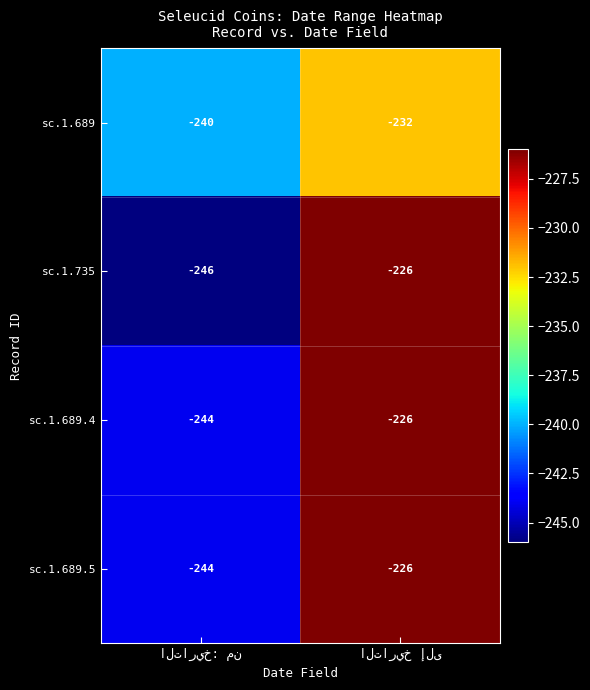

What is the difference between the maximum and minimum values in the sc.1.735 series?

20